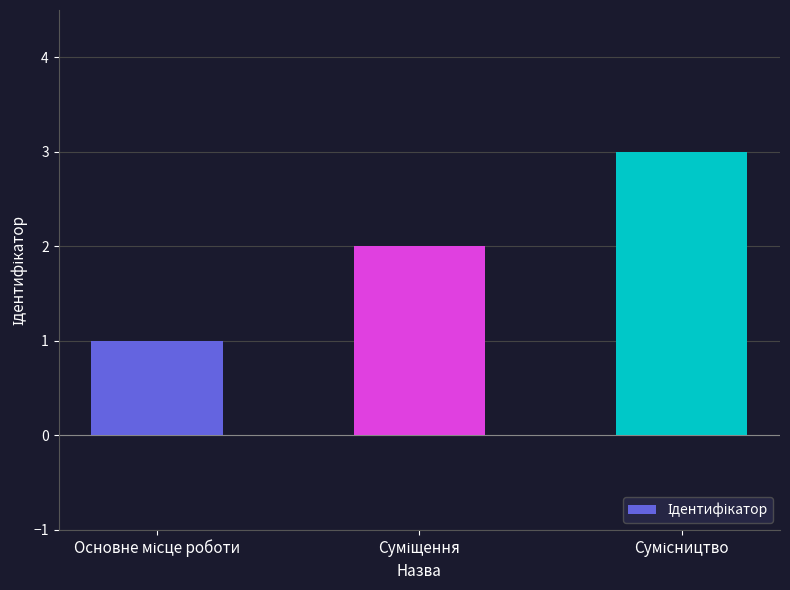

What is the maximum value shown in the chart?

3